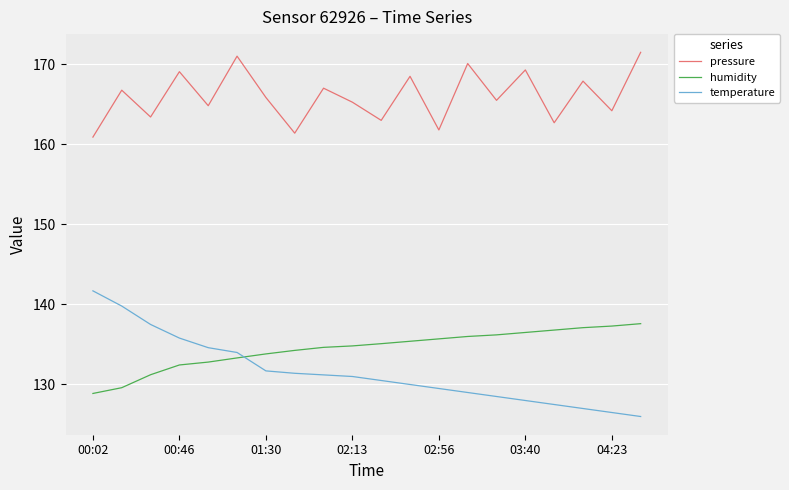

What is the maximum value for humidity?

137.6